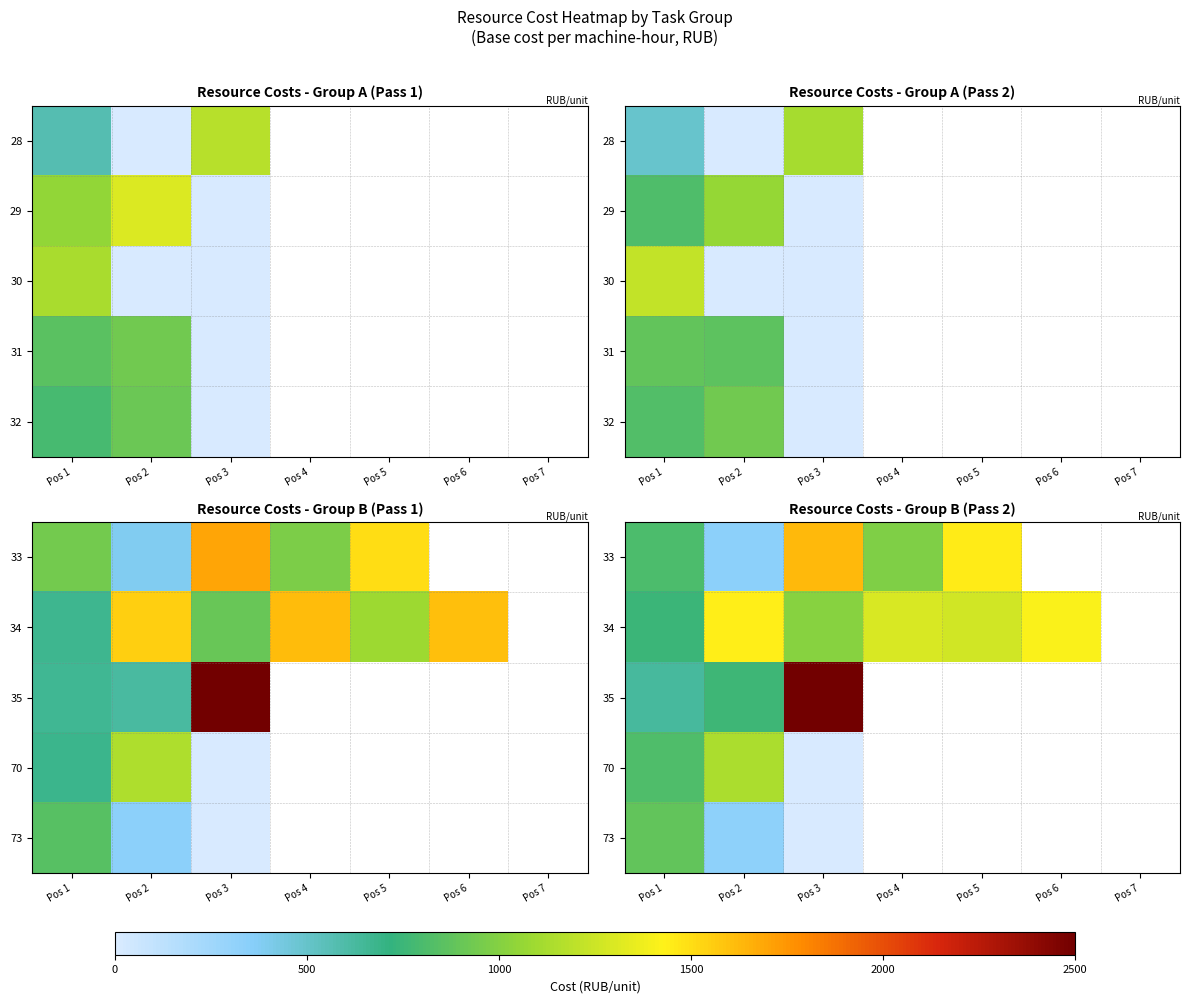

At which label does row_0 first exceed 1450?

Pos 3